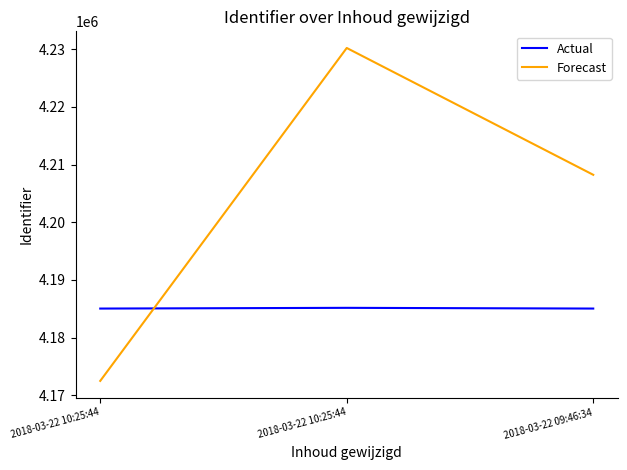

Reading left to right, transcribe all the data shown in this chart.

Actual: 2018-03-22 10:25:44=4185038.0	2018-03-22 10:25:44=4185164.0	2018-03-22 09:46:34=4185039.0
Forecast: 2018-03-22 10:25:44=4172492.0	2018-03-22 10:25:44=4230235.4	2018-03-22 09:46:34=4208238.4